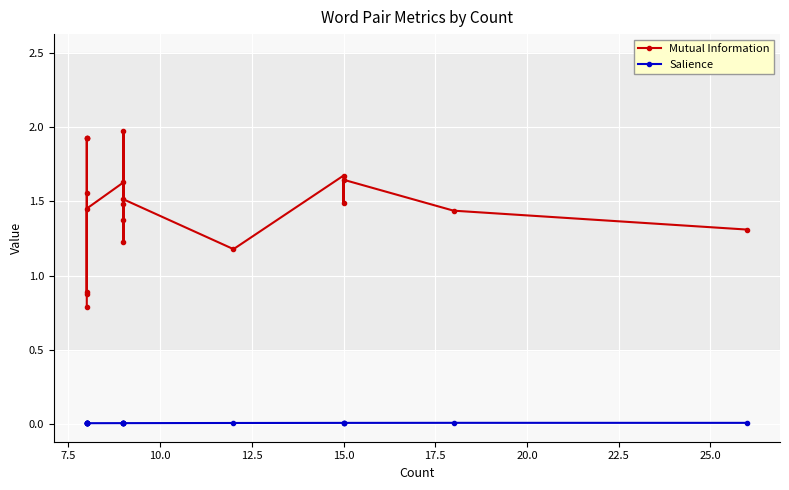

Rank the series by their average value, from highest to lowest.

Mutual Information, Salience